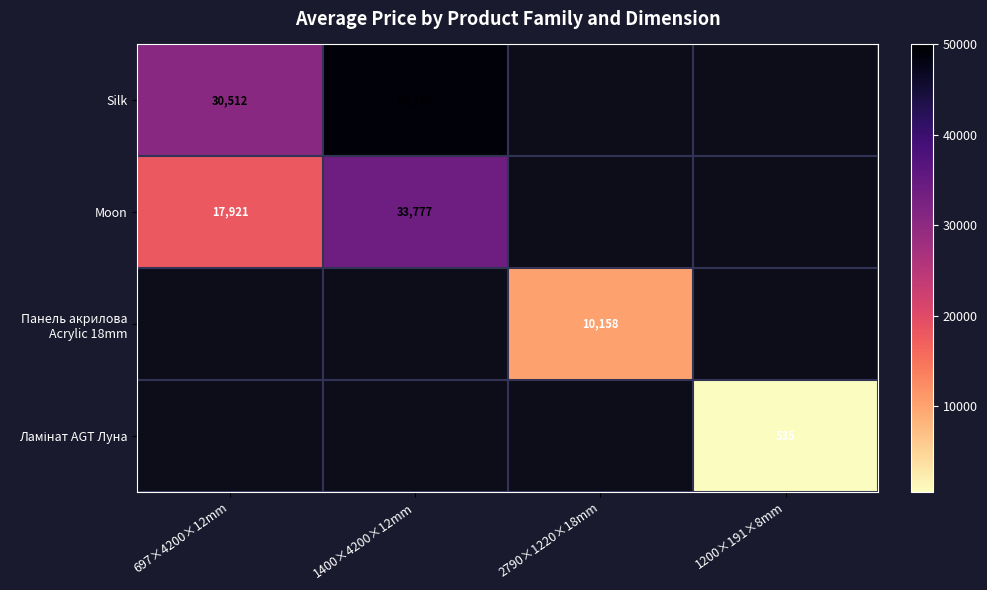

The Silk series shows 49183.8 at 1400×4200×12mm. True or false?

True